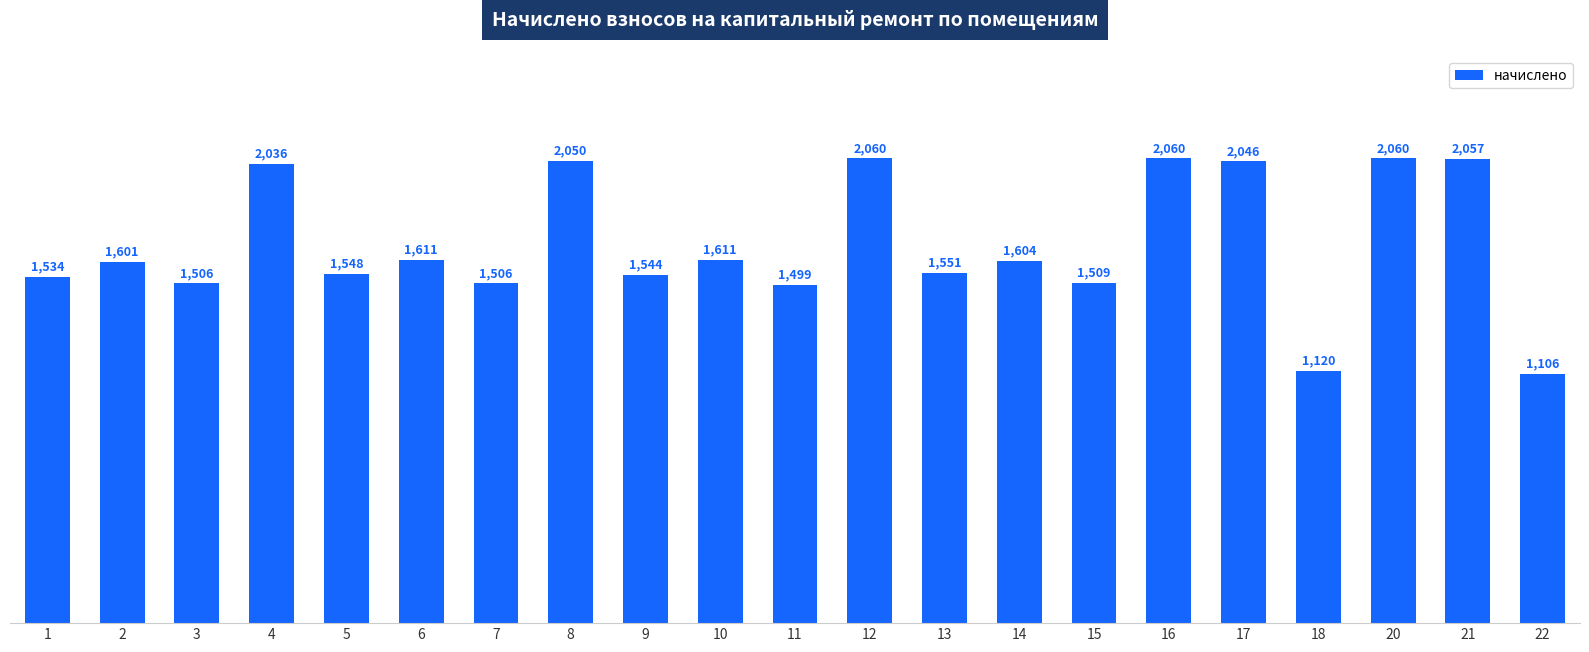

What is the value of the 3rd bar from the left?

1505.8